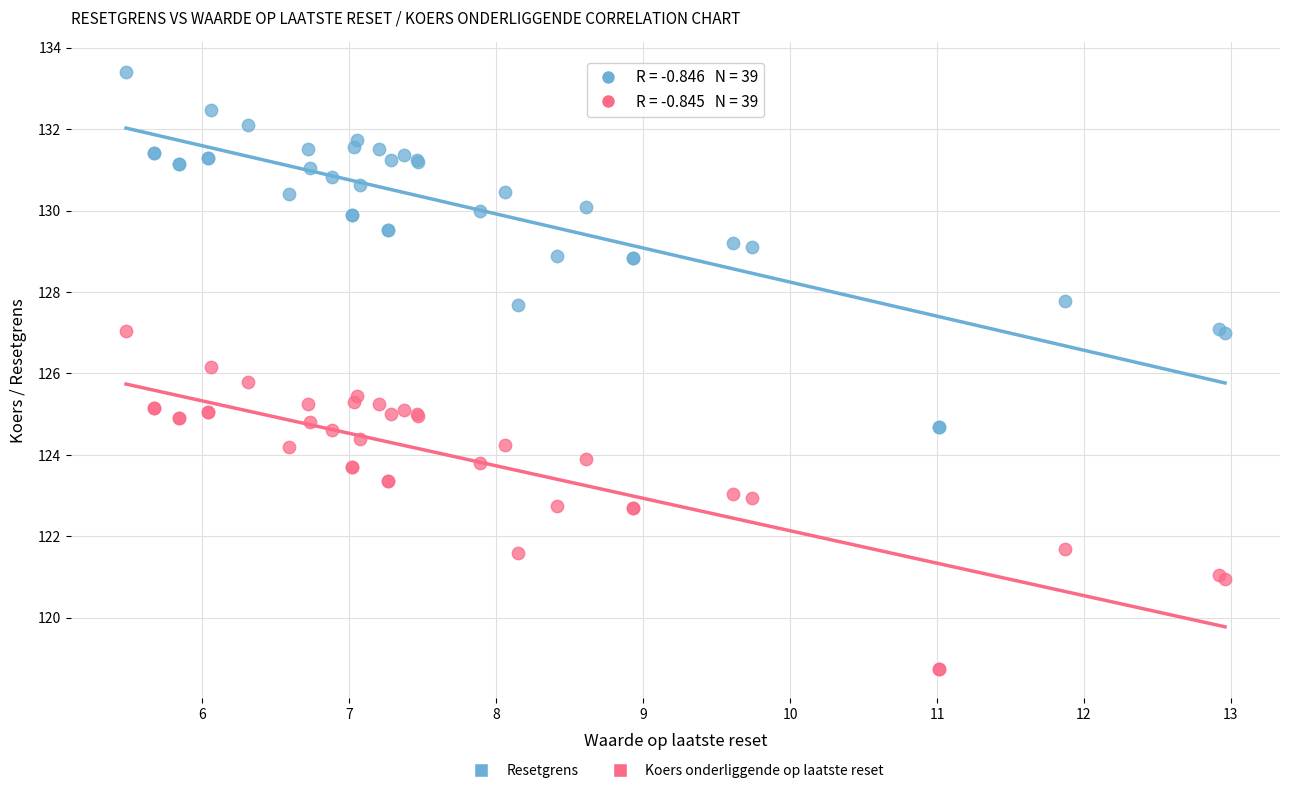

Which series contains the highest Y value?

Resetgrens